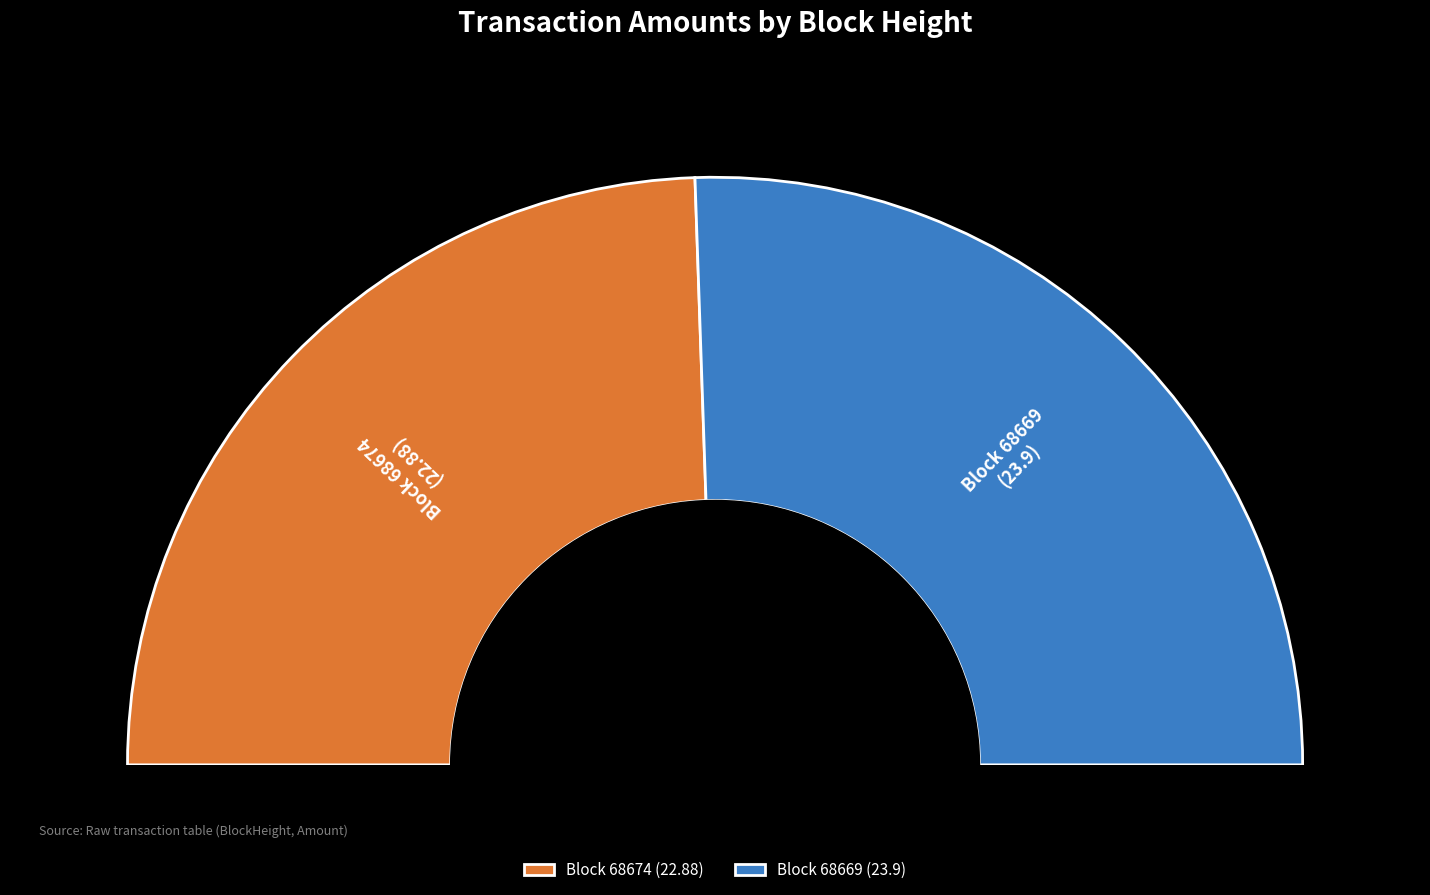

Which slice represents more than half of the pie?

68669